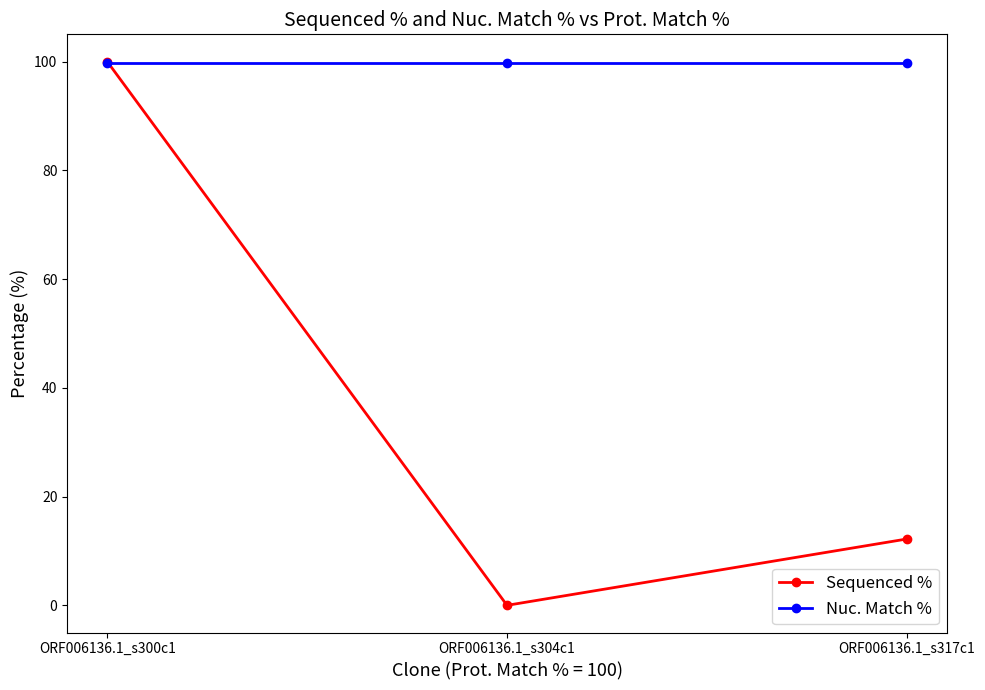

Which label corresponds to the smallest value in the chart?

ORF006136.1_s304c1